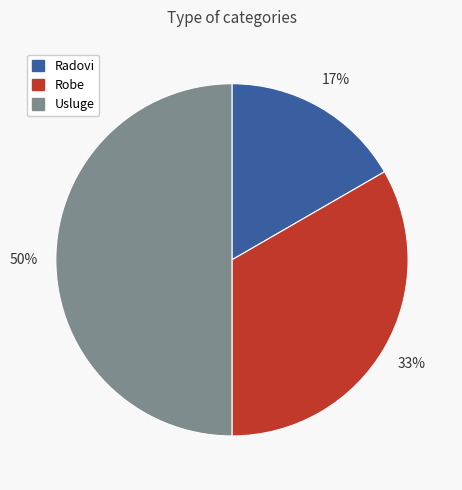

How many slices are in this pie chart?

3